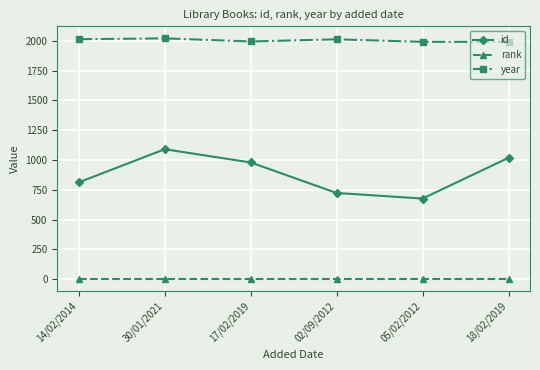

At which label is id closest to 883?

14/02/2014